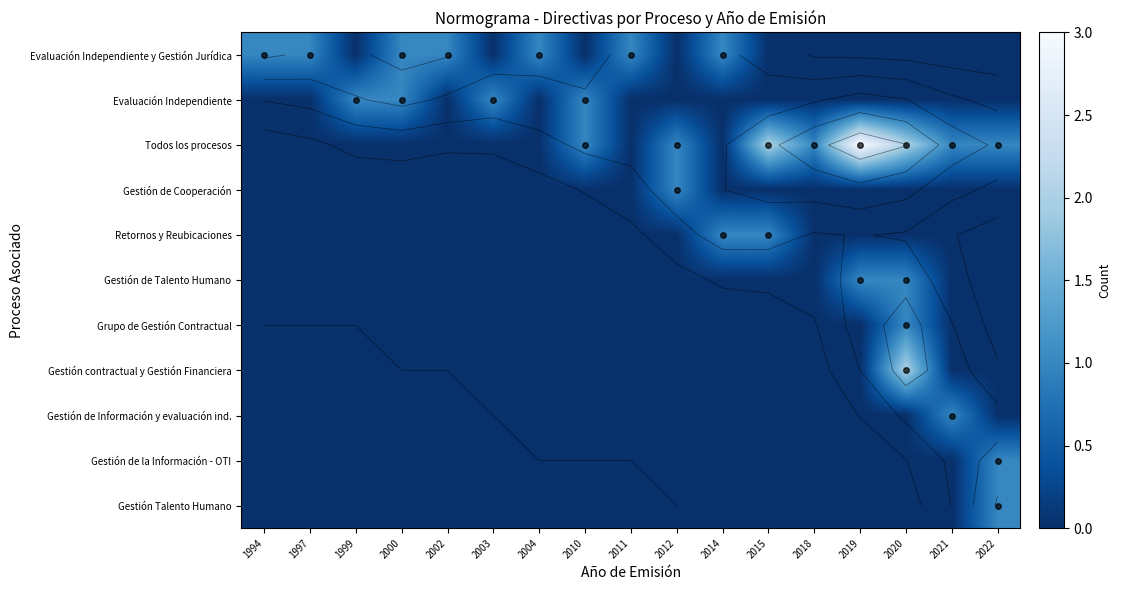

Between 1994 and 2019, which is larger?

1994